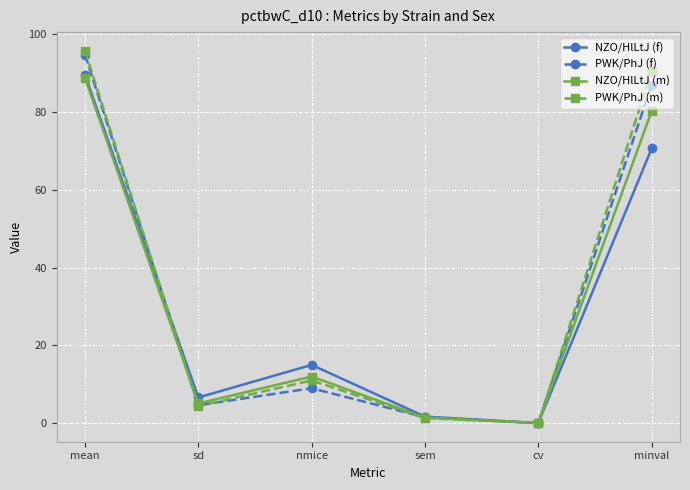

What is the sum of all PWK/PhJ (m) values?

203.1